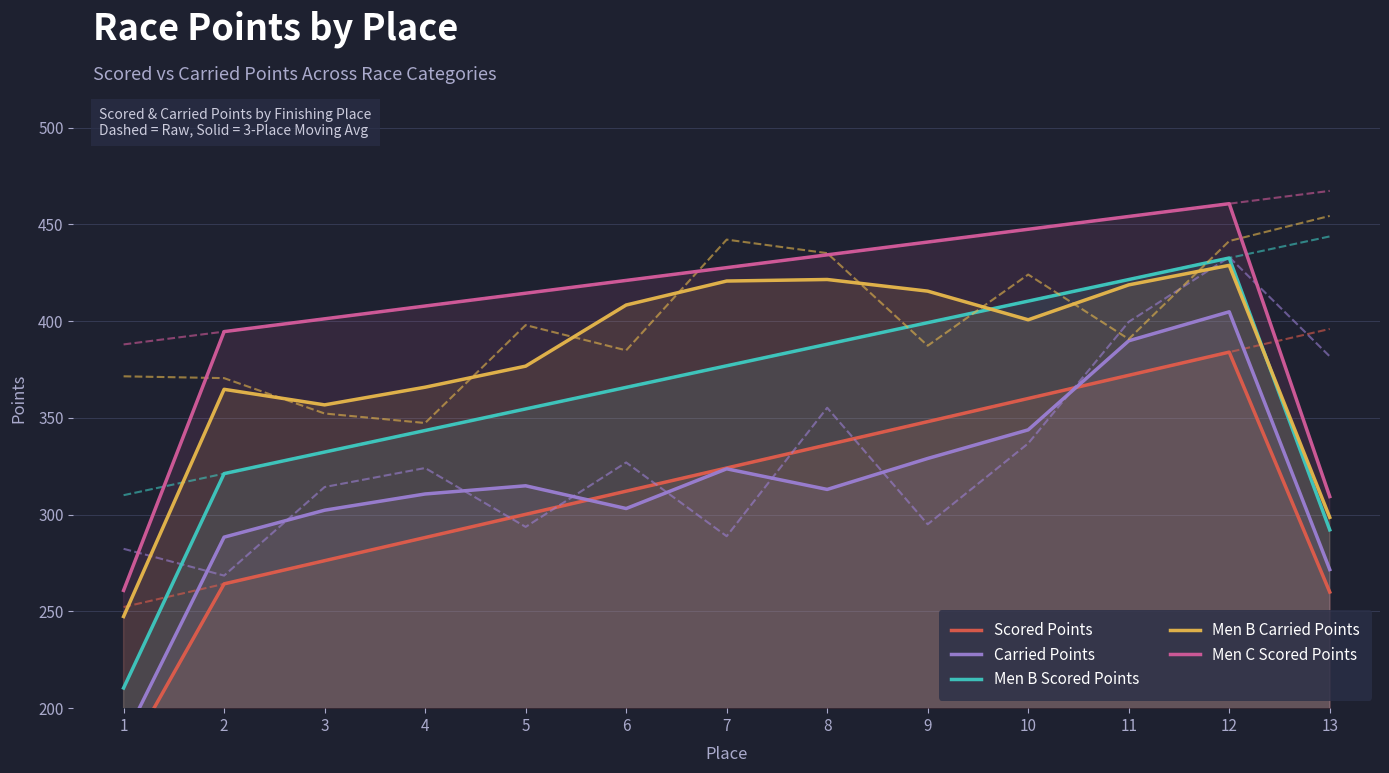

The value of Men B Scored Points at 8 is 219.3. True or false?

False